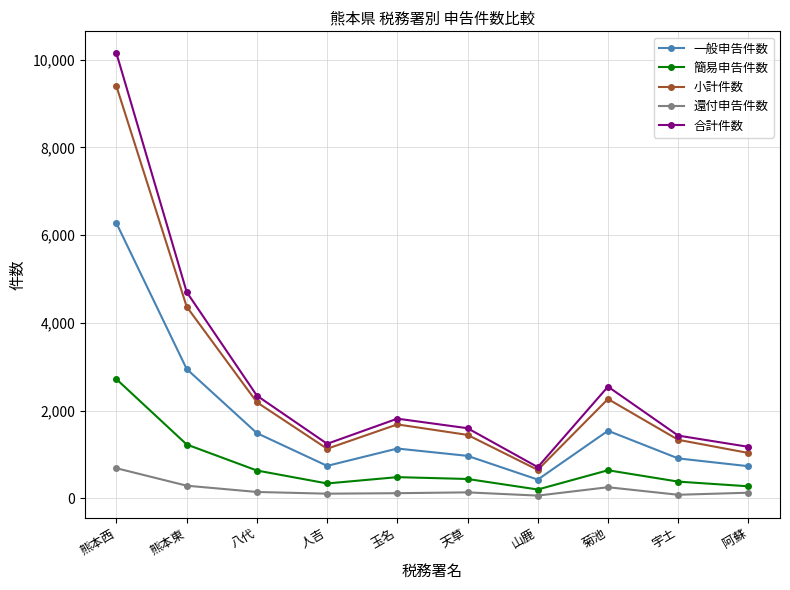

True or false: 一般申告件数 and 合計件数 intersect in this chart.

False